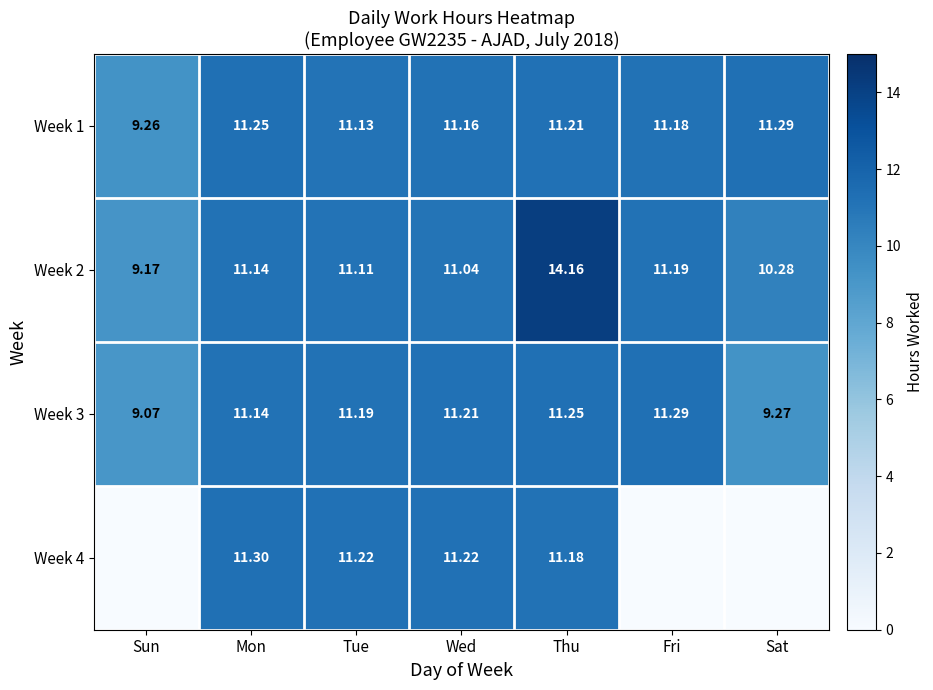

At how many categories does at least one series exceed 5?

7